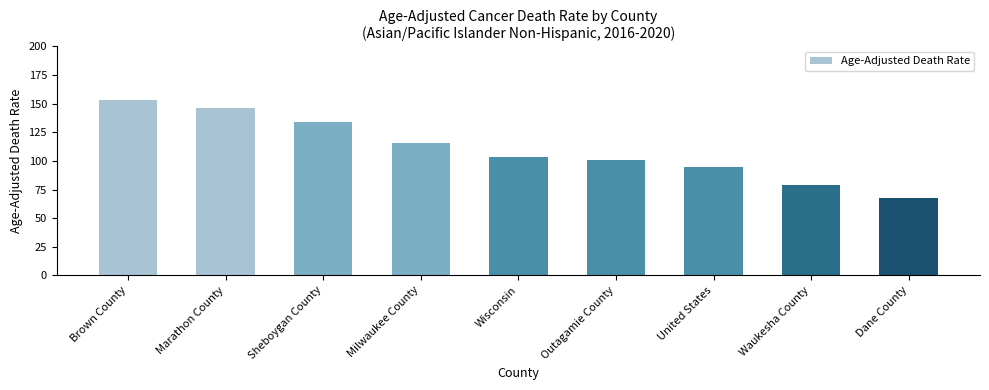

List the labels in order of value, smallest first.

Dane County, Waukesha County, United States, Outagamie County, Wisconsin, Milwaukee County, Sheboygan County, Marathon County, Brown County